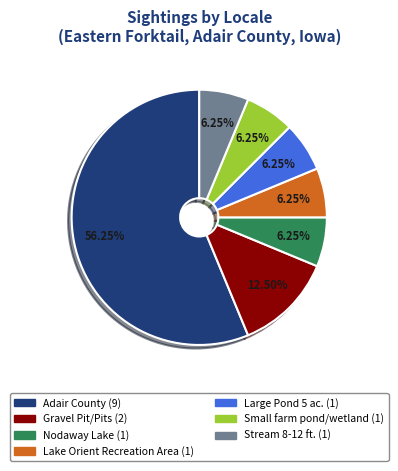

Which slice is the largest?

Adair County